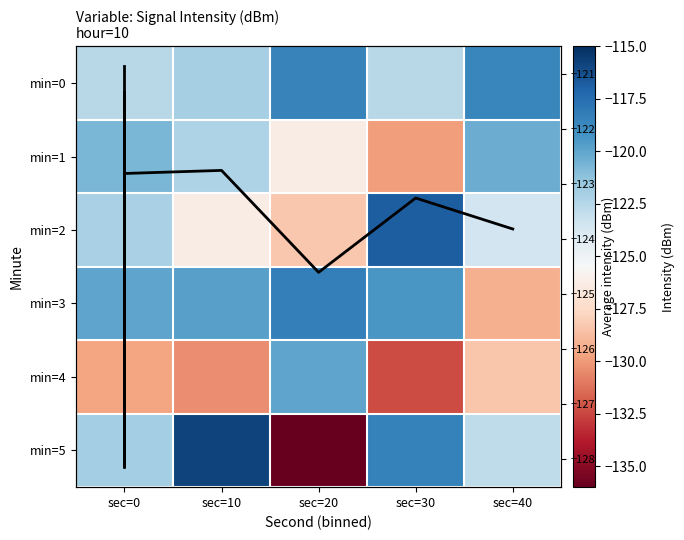

Which label corresponds to the largest value in the chart?

sec=10